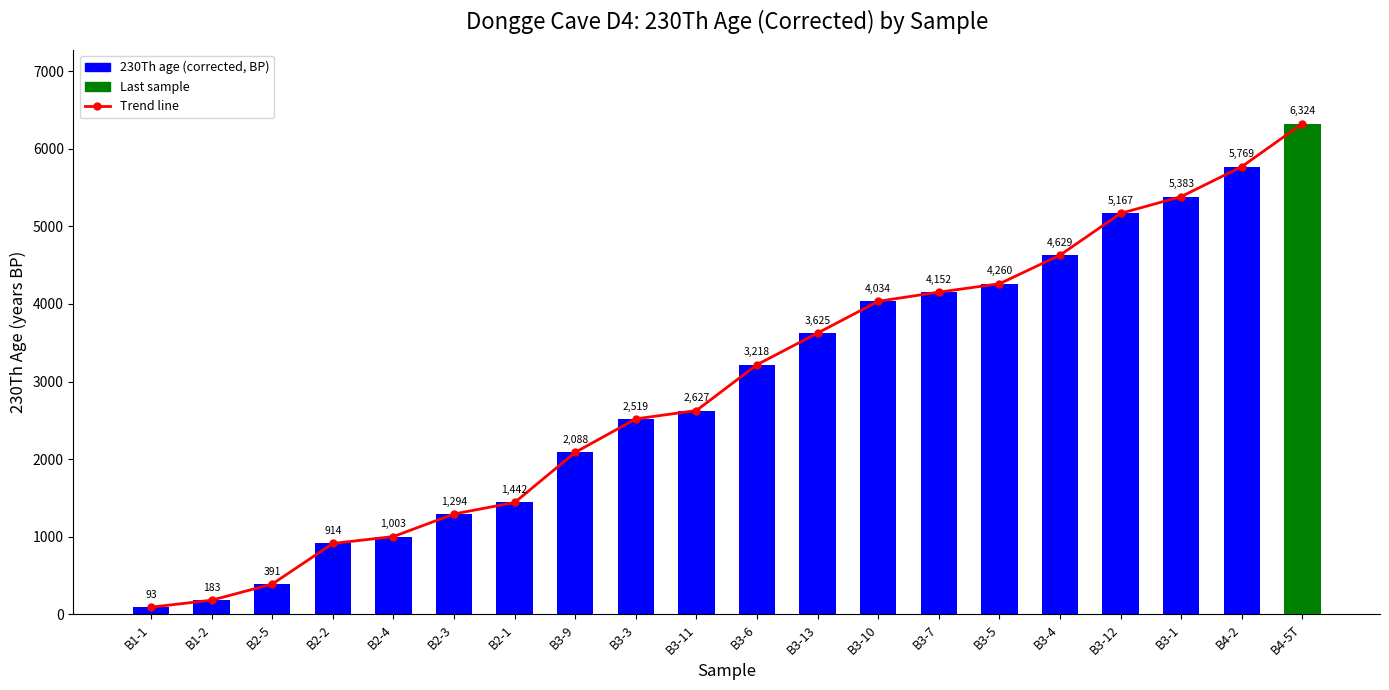

What is the label of the 18th bar from the left?

B3-1